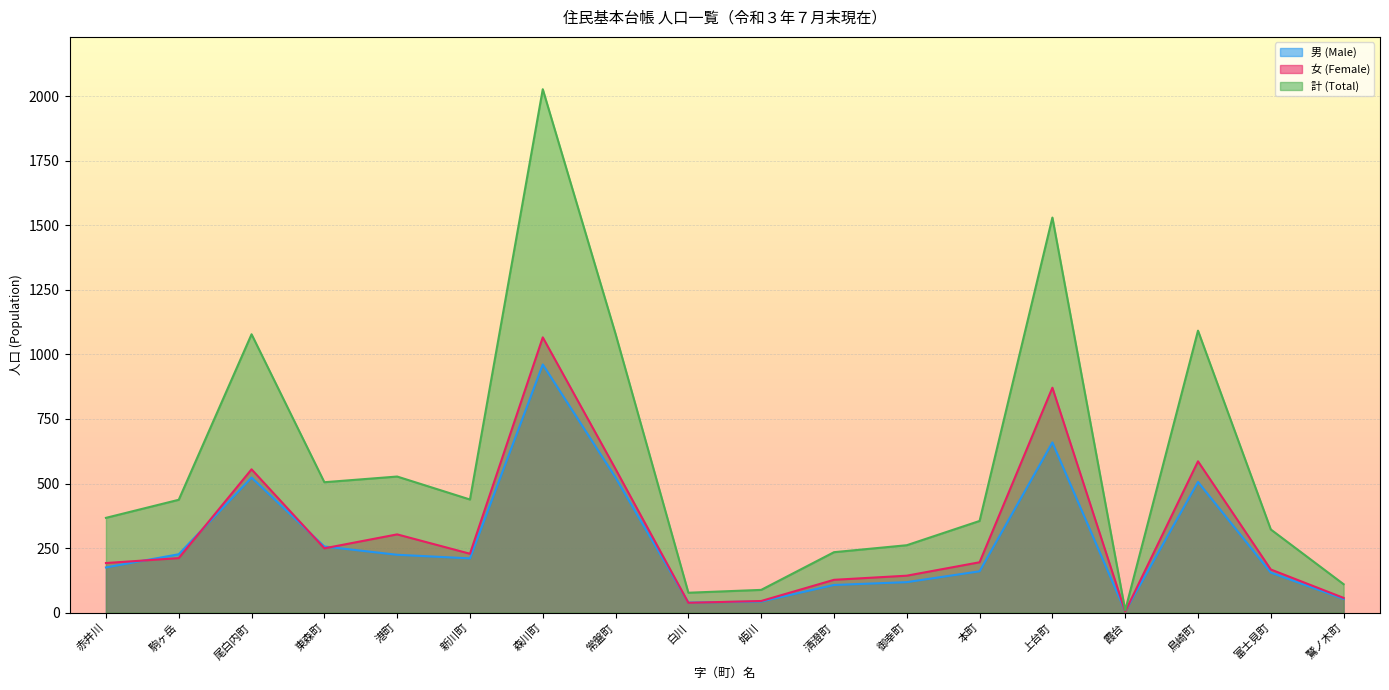

What are all the series names shown in the legend?

男 (Male), 女 (Female), 計 (Total)